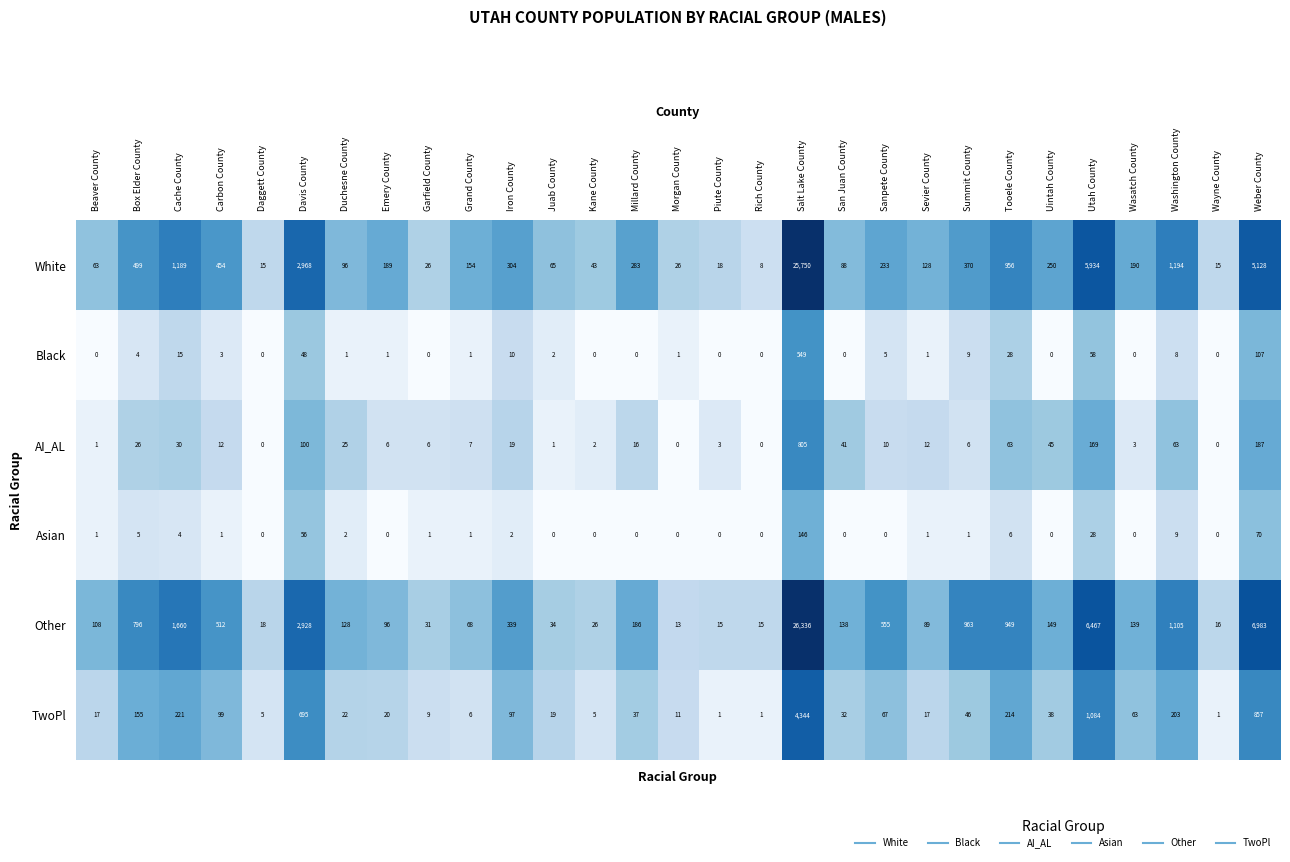

True or false: Other has a value of 2160 at Cache County.

False